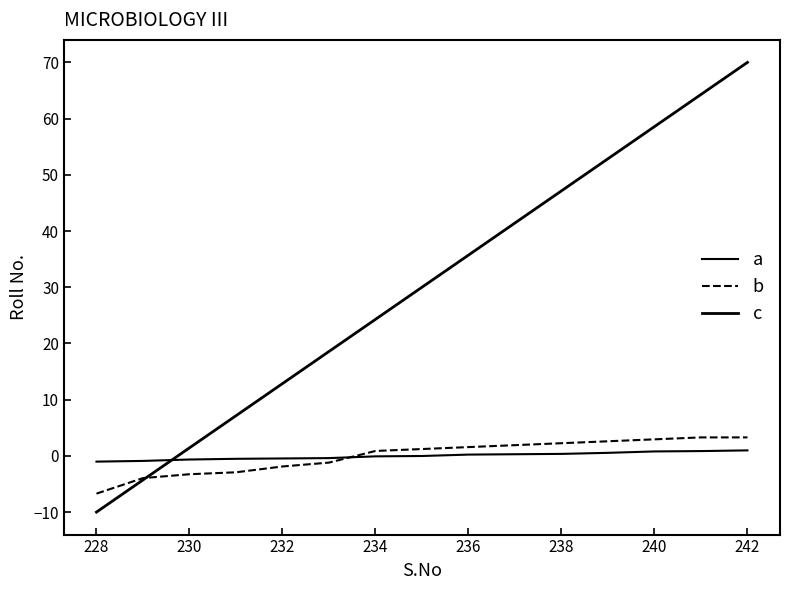

How many distinct data groups are displayed?

3